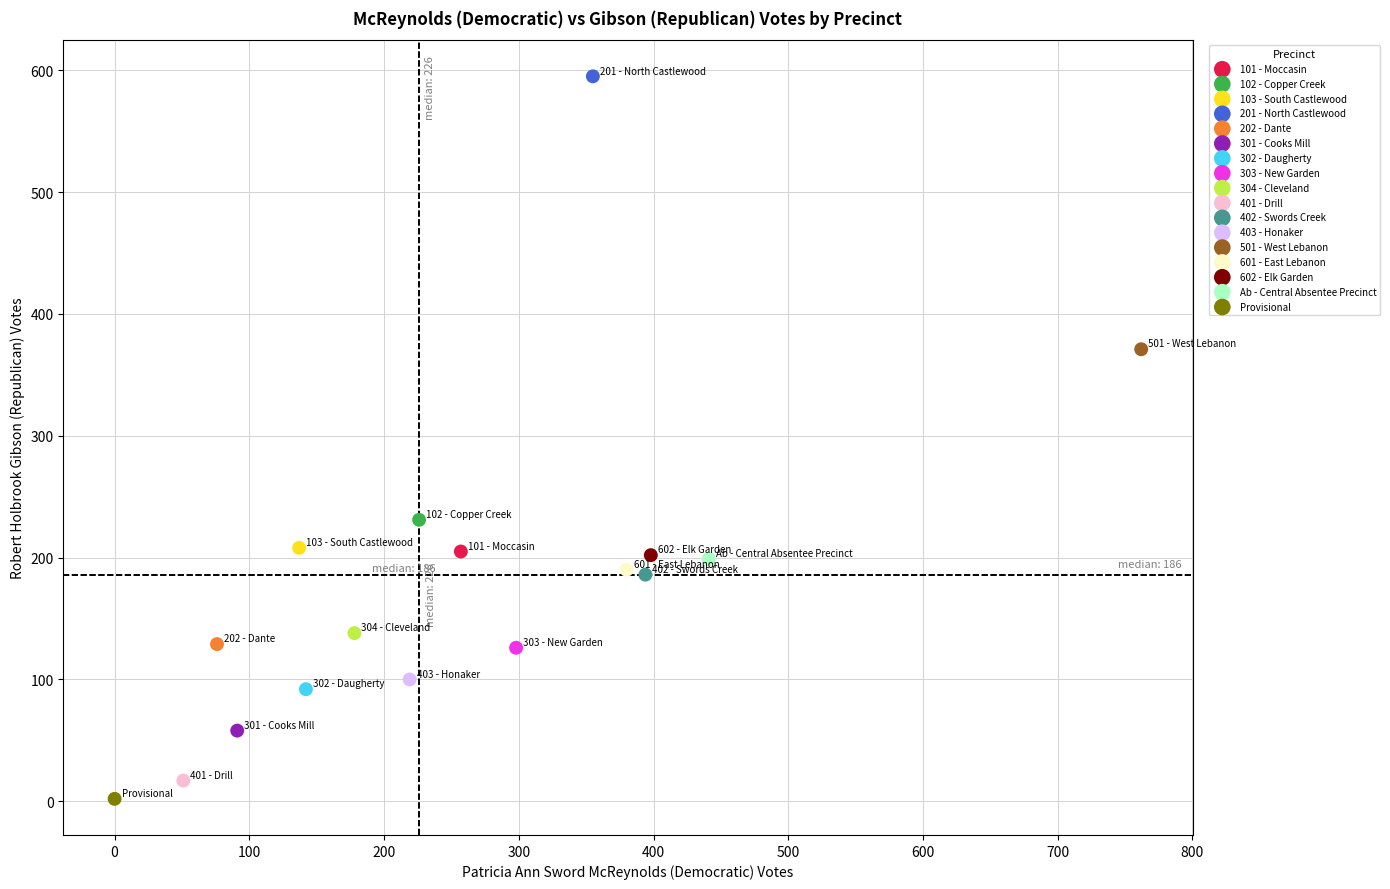

Which series reaches the minimum Y coordinate?

Provisional